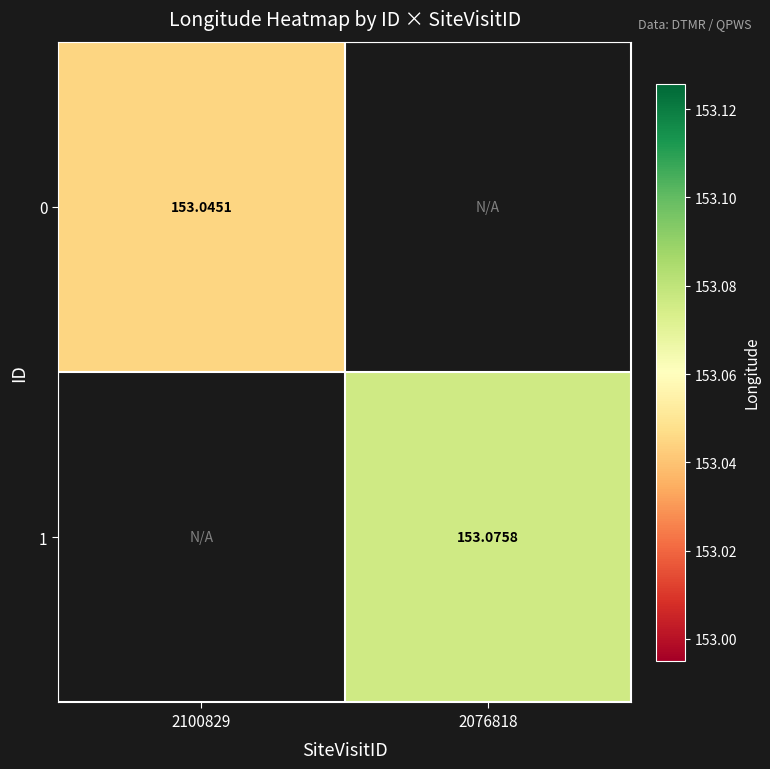

Is the value of 0 at 2100829 greater than the value of 1 at 2076818?

No